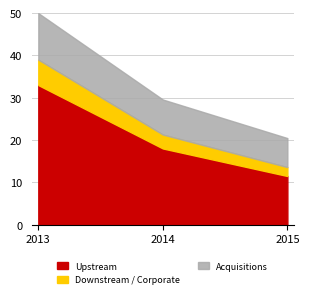

At which category is the sum across all series the highest?

2013